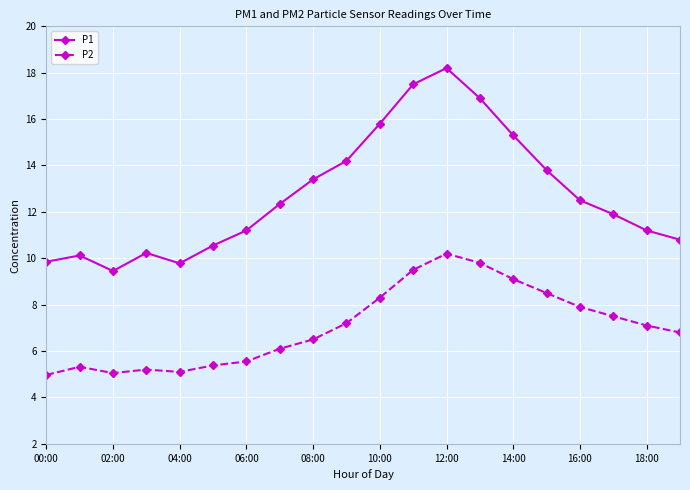

How many lines are shown in the chart?

2